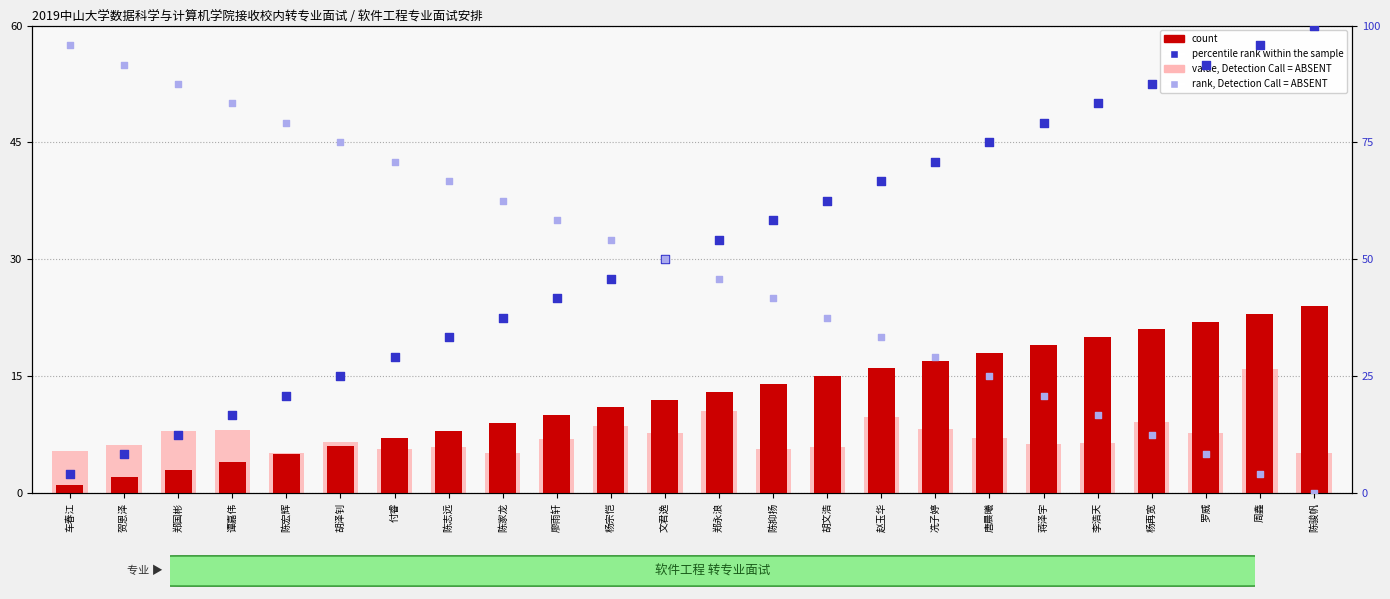

At how many categories does at least one series exceed 26?

24